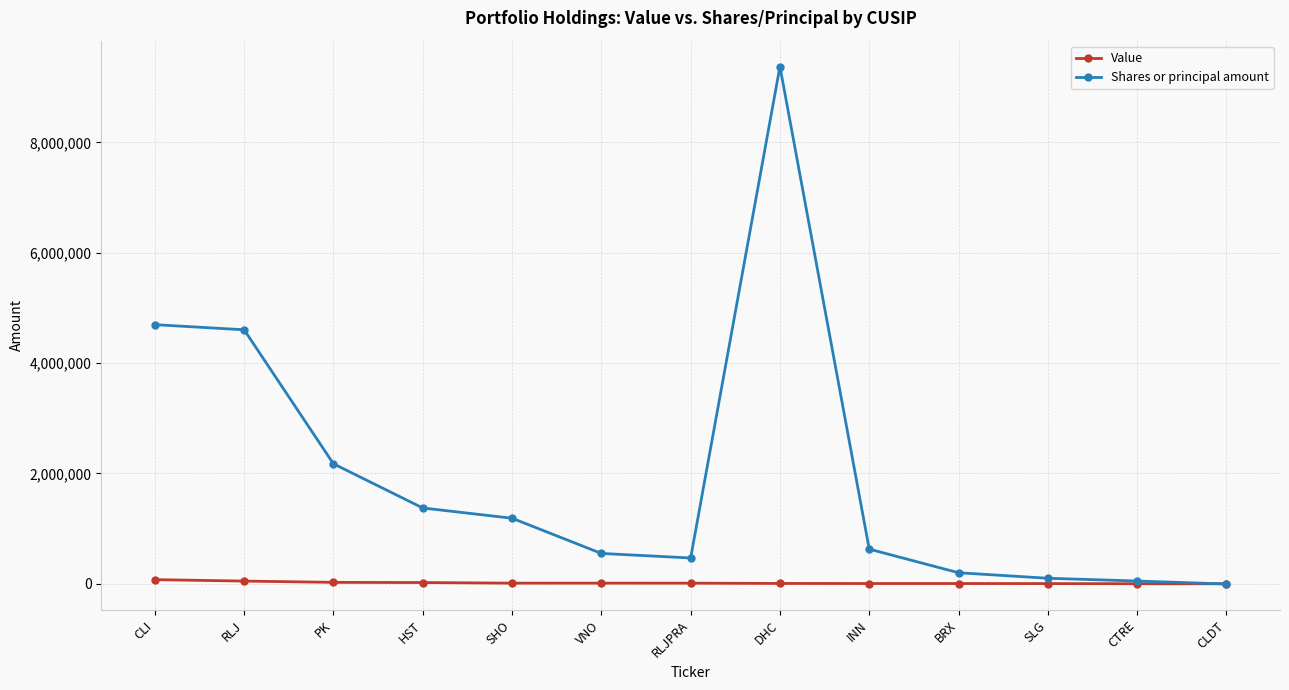

What are all the series names shown in the legend?

Value, Shares or principal amount